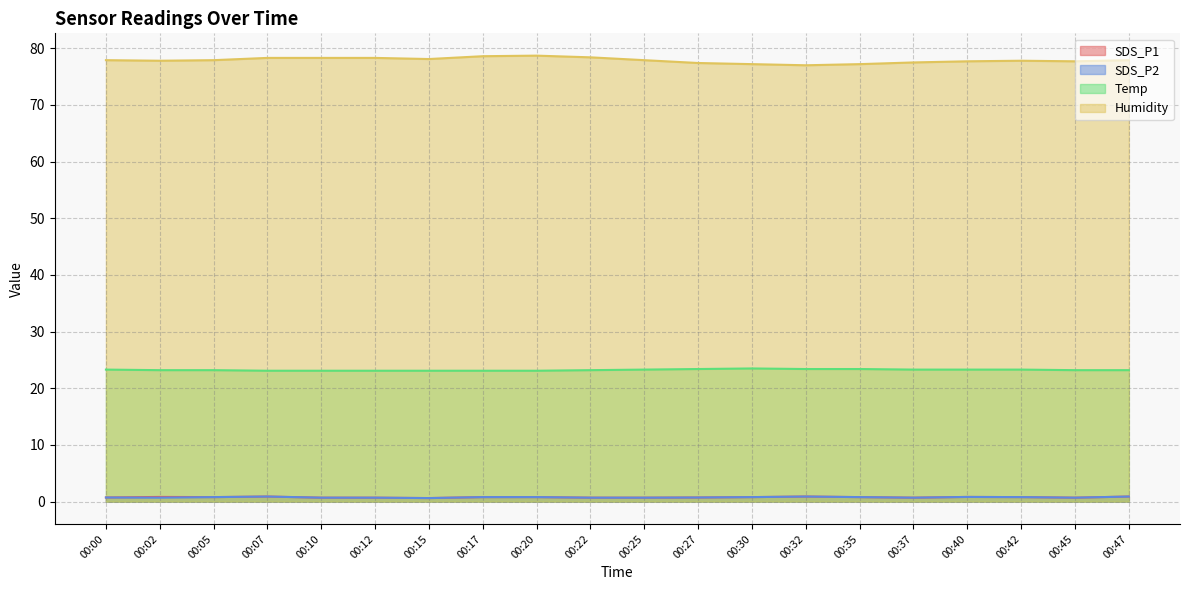

What is the value of the Humidity point at the 20th from the left?

77.9